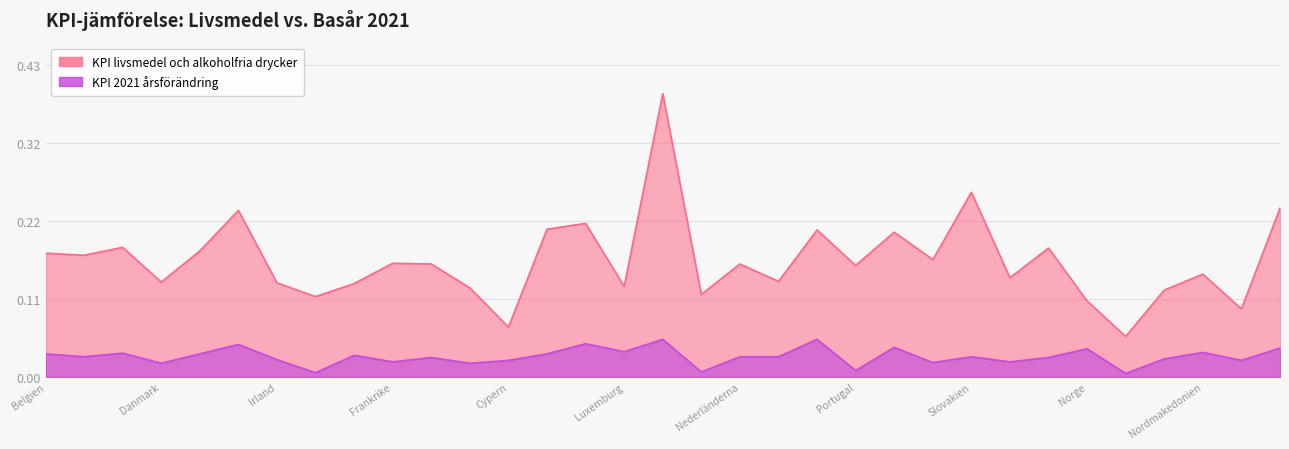

At which category is the sum across all series the highest?

Ungern